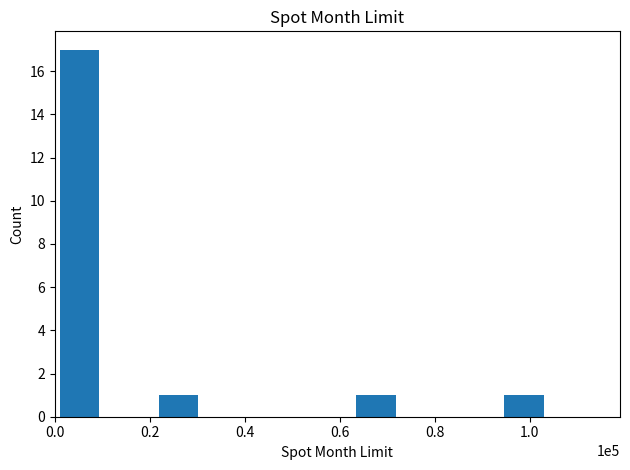

What is the sum of all values?

20